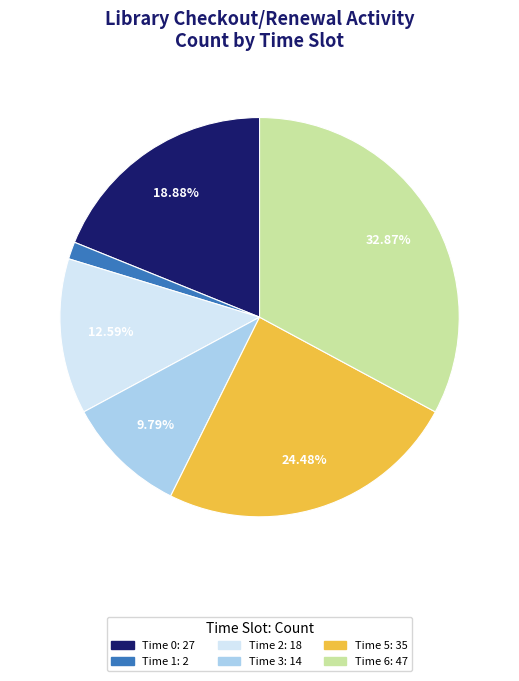

Is there any slice that represents more than half of the pie?

No